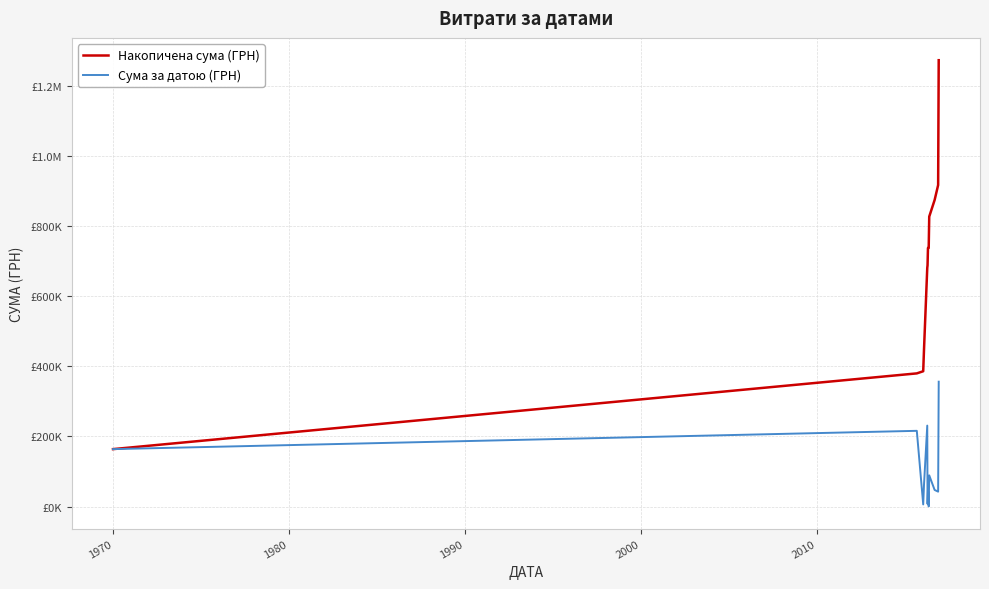

Does the chart display data point markers on the line(s)?

No